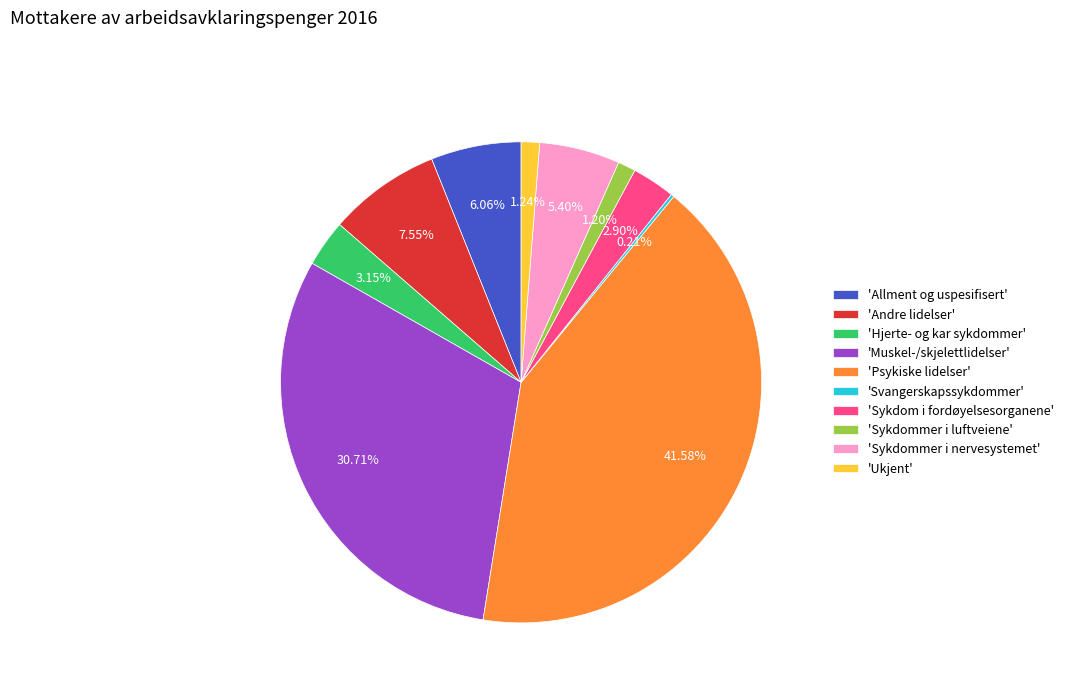

To the nearest percent, what is the average slice percentage?

10%